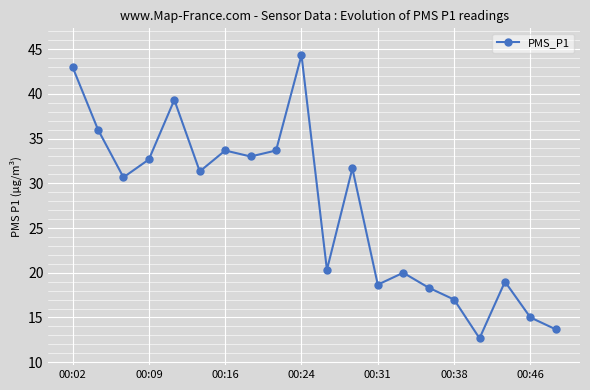

How many interior local peaks (higher than both neighbors) does the data have?

6